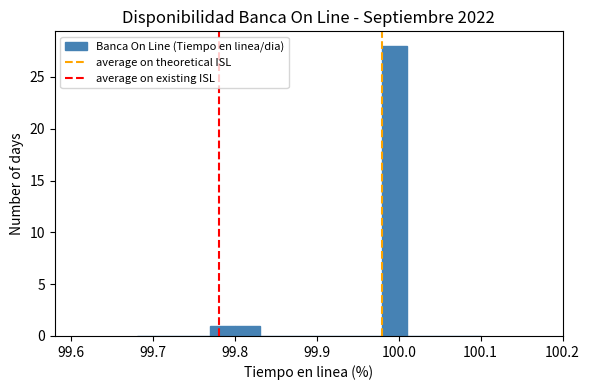

Around what value on the x-axis is the tallest bar? Give the approximate position of its centre, as read against the axis.

100.00